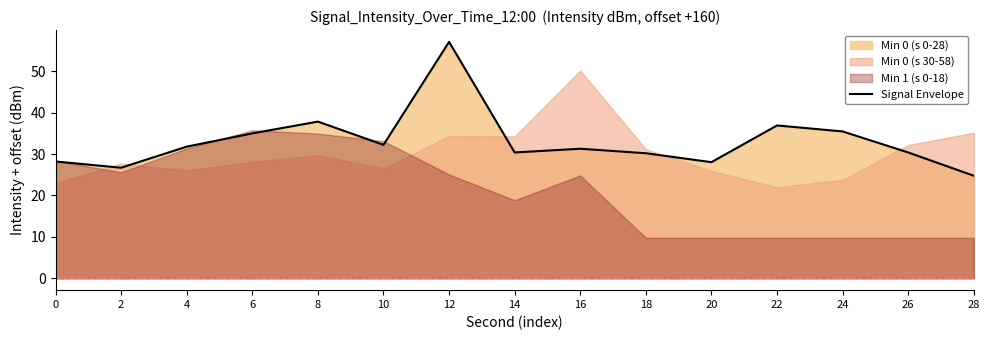

What is the change in value from 0 to 14?

+2.2